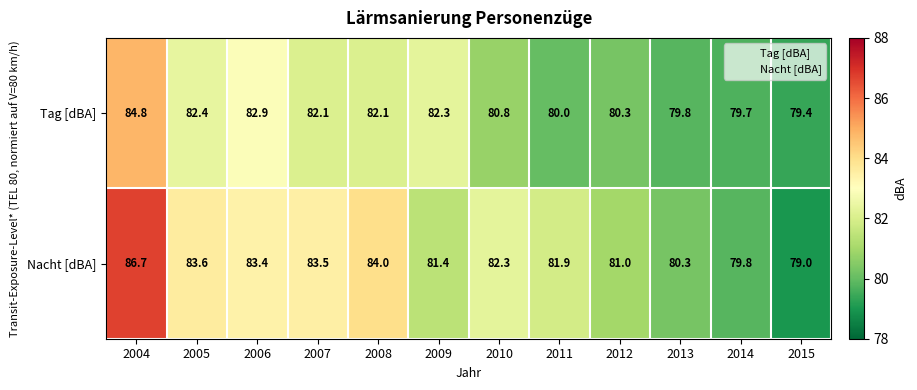

True or false: Nacht [dBA] has a value of 80.3 at 2013.

True